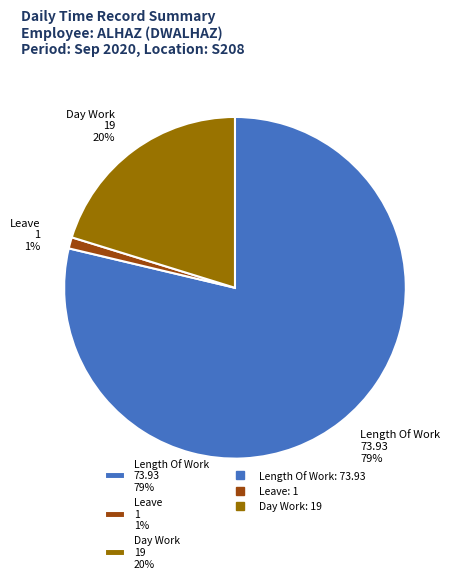

The Length Of Work 73.93 79% slice represents 79% of the pie. True or false?

True